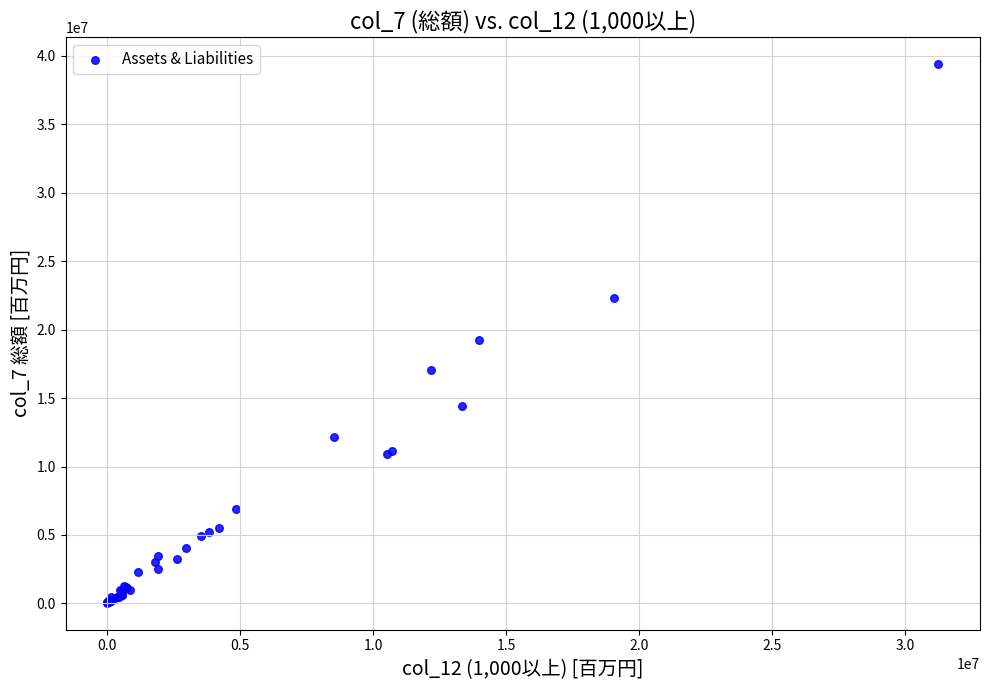

What Y value in the scatter plot is closest to 19728950?

19271100